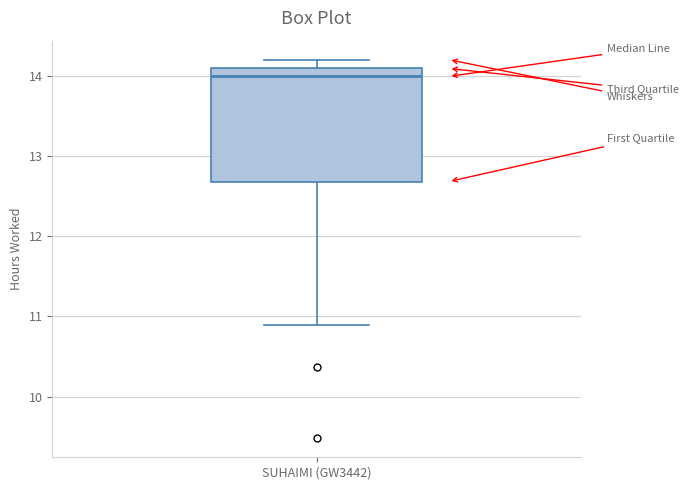

Where is the upper edge of the box for SUHAIMI (GW3442) on the y-axis? The values are not printed on the chart, so give them approximately, as read against the axis.

14.1